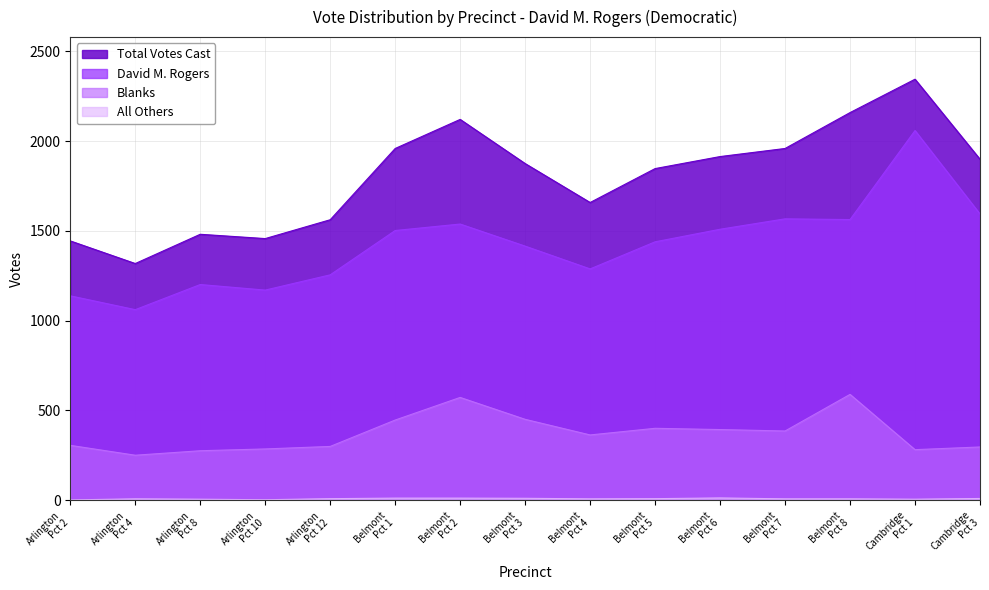

Which series has the largest total across all categories?

Total Votes Cast